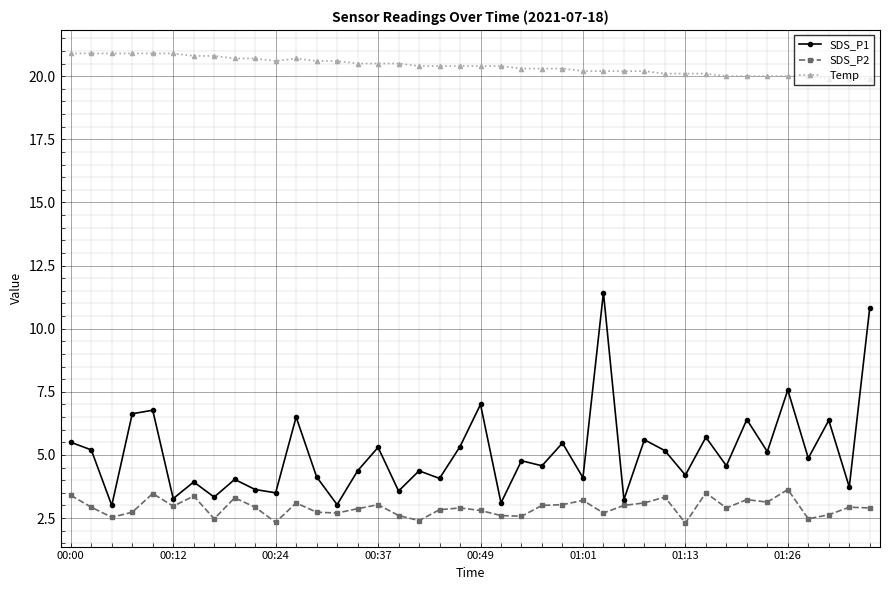

Does the chart have visible grid lines?

Yes